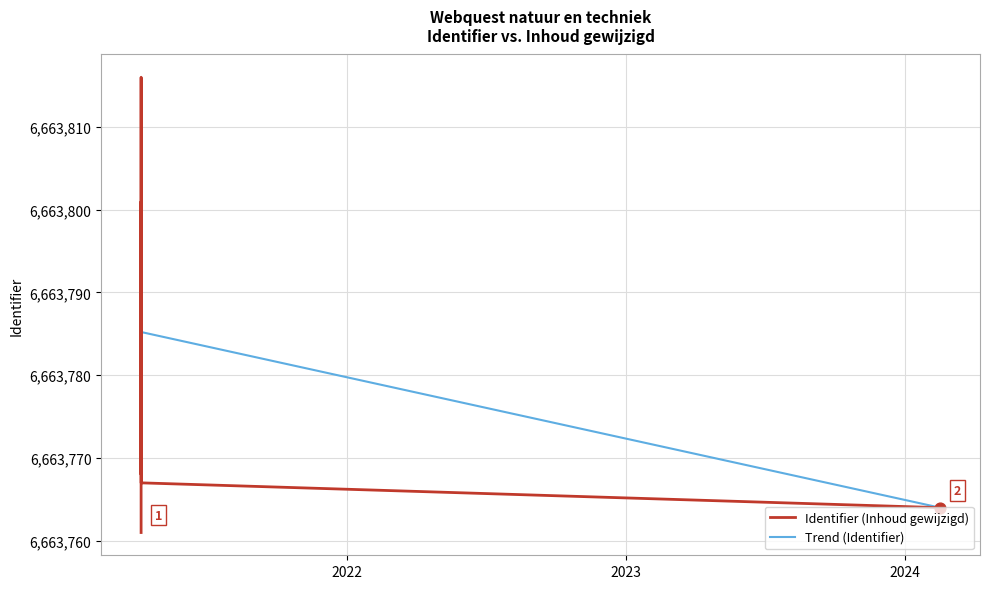

At how many categories does at least one series exceed 6663787?

5